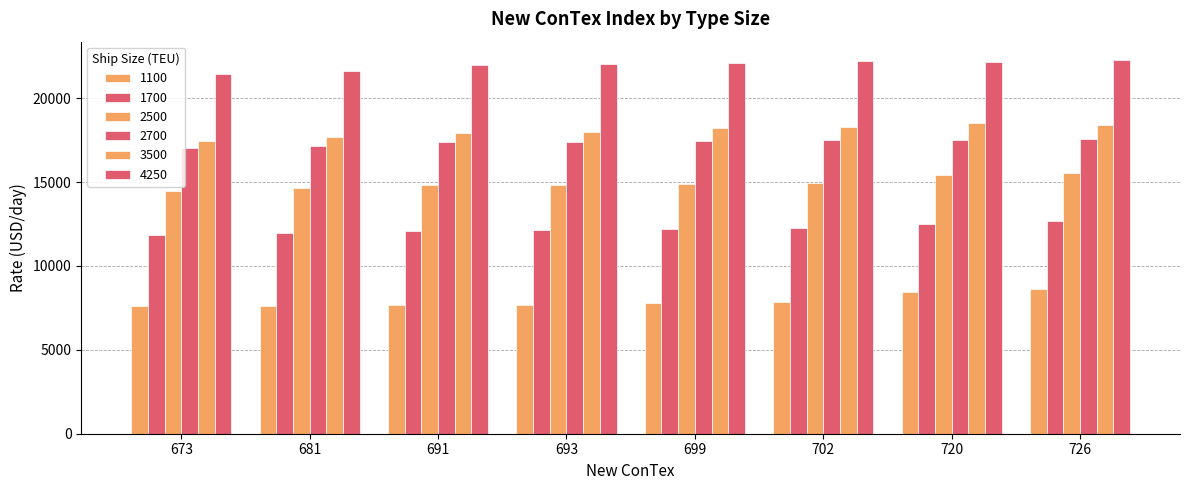

What is the maximum value shown in the chart?

22259